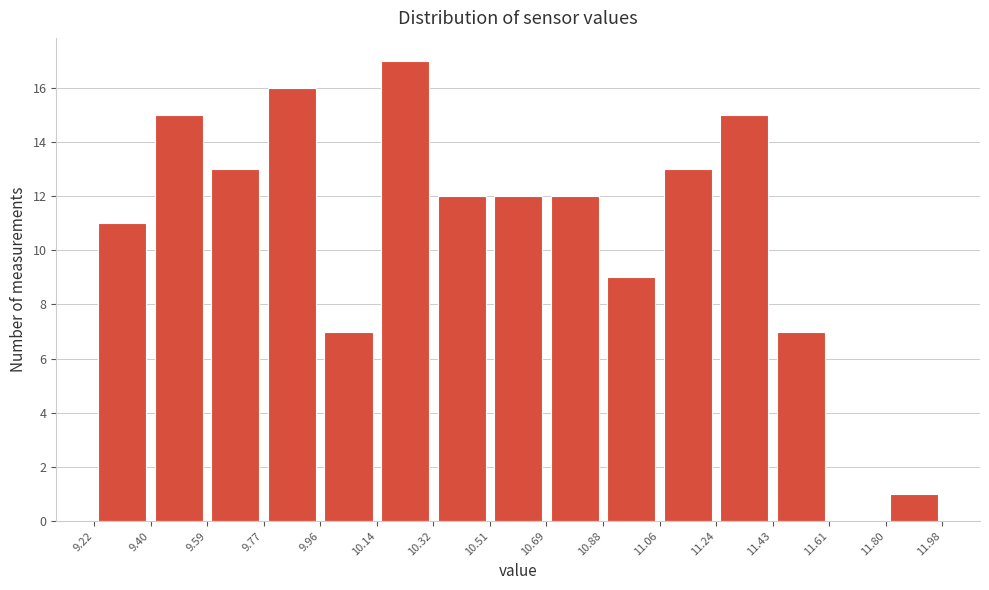

Reading left to right, list every bar in this chart as the range it spans on the x-axis followed by its height. The values are not printed on the chart, so give them approximately, as read against the axis.

9.22 to 9.40: 11
9.40 to 9.59: 15
9.59 to 9.77: 13
9.77 to 9.96: 16
9.96 to 10.14: 7
10.14 to 10.32: 17
10.32 to 10.51: 12
10.51 to 10.69: 12
10.69 to 10.88: 12
10.88 to 11.06: 9
11.06 to 11.24: 13
11.24 to 11.43: 15
11.43 to 11.61: 7
11.61 to 11.80: 0
11.80 to 11.98: 1